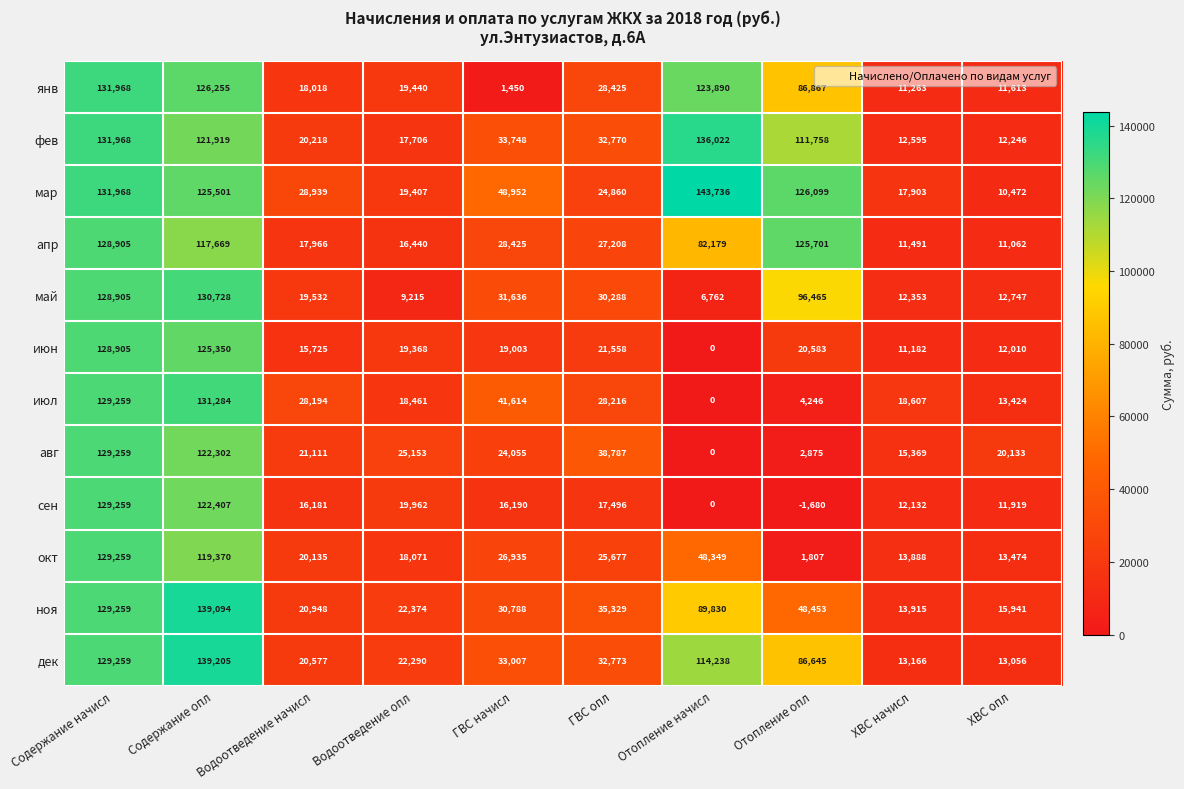

At how many categories does at least one series exceed 76058?

4